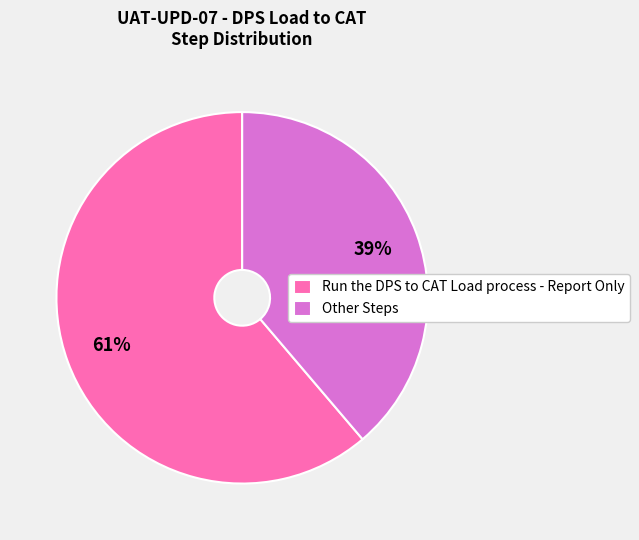

Which slice is the largest?

Run the DPS to CAT Load process - Report Only